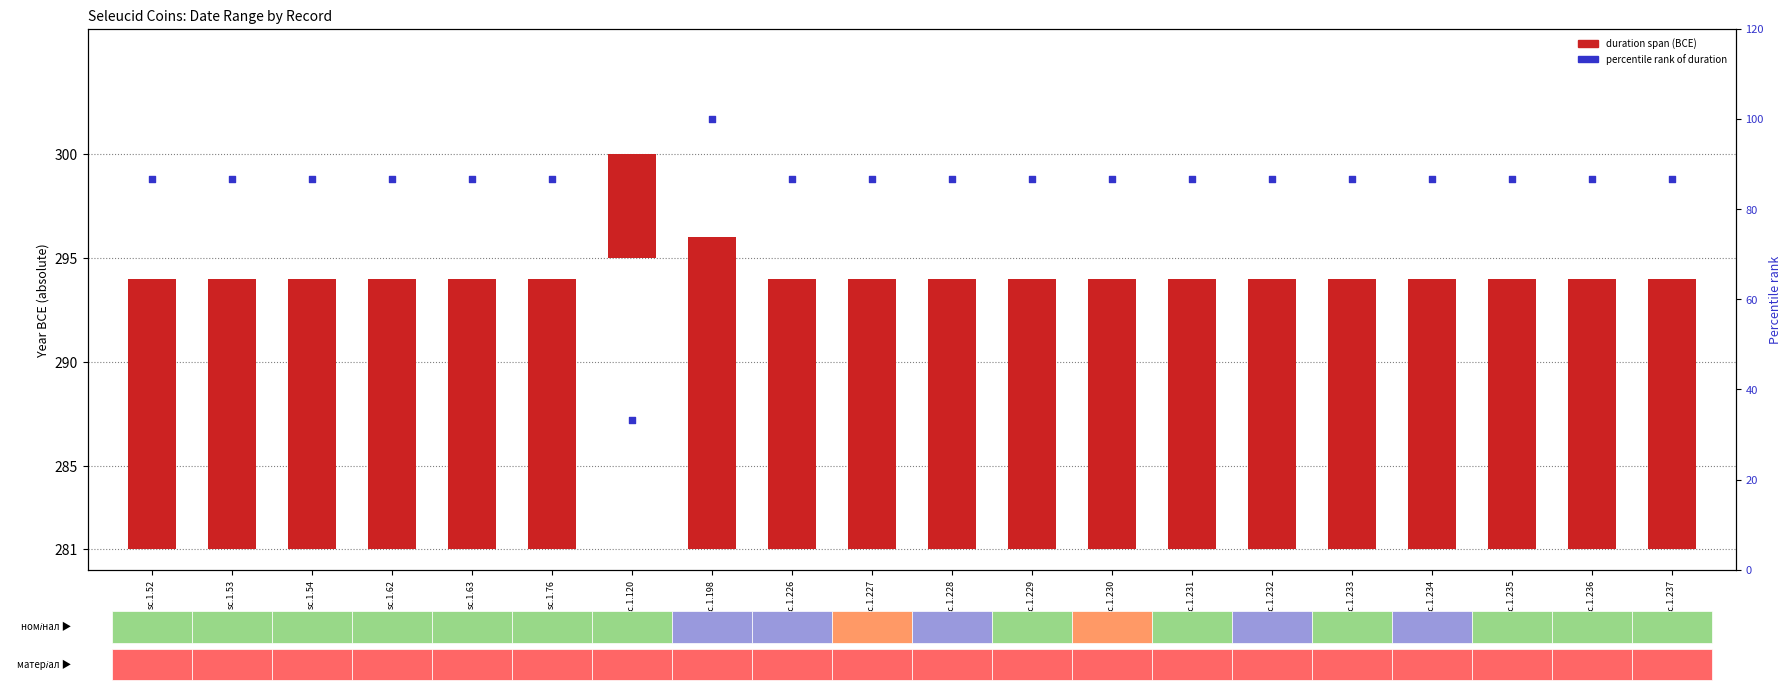

Which series contains the lowest Y value?

duration (BCE years)